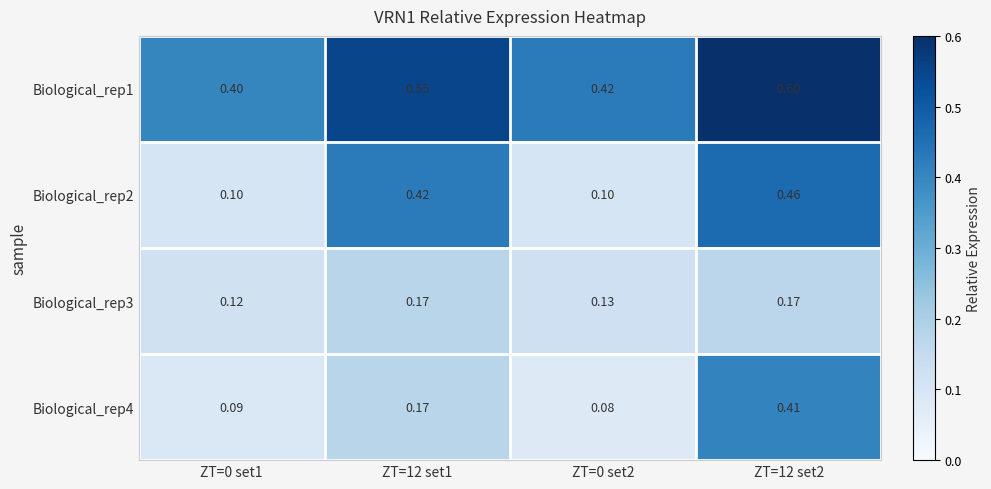

What is the difference between the highest and lowest values at ZT=12 set2?

0.4